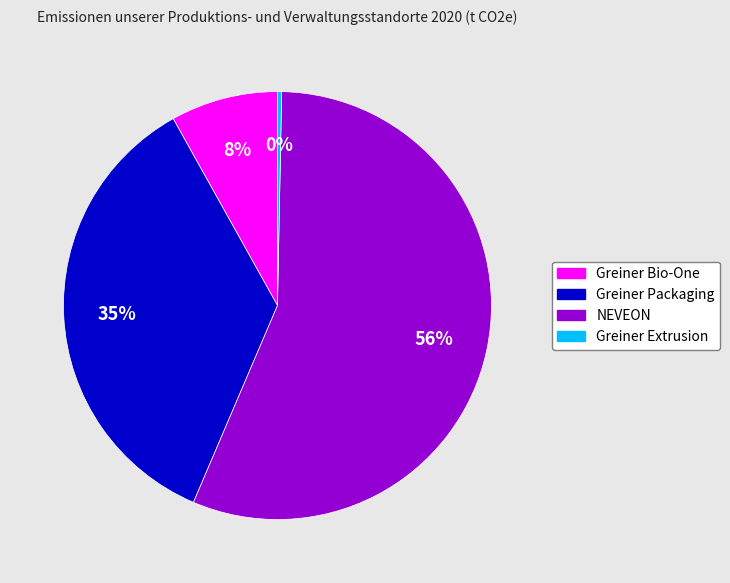

To the nearest percent, what percentage of the pie is Greiner Packaging?

35%